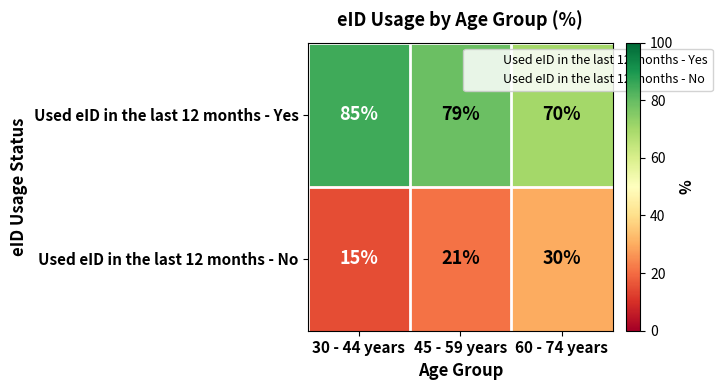

What is the sum of all Used eID in the last 12 months - No values?

66